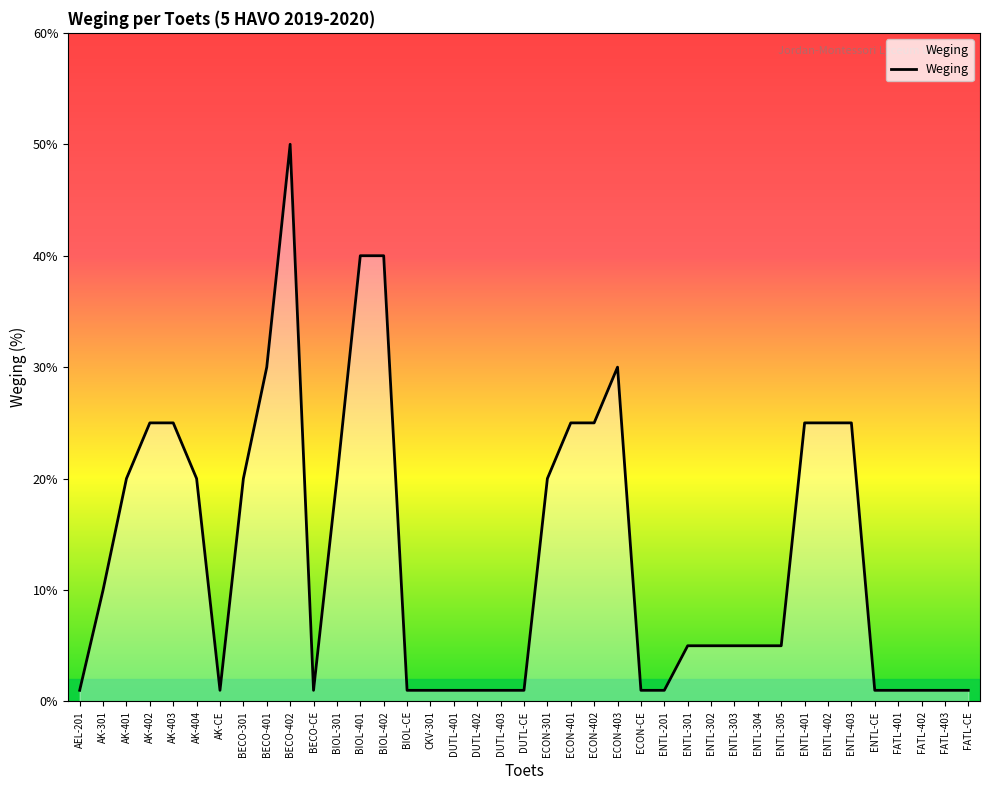

The value at AK-402 is 16. True or false?

False